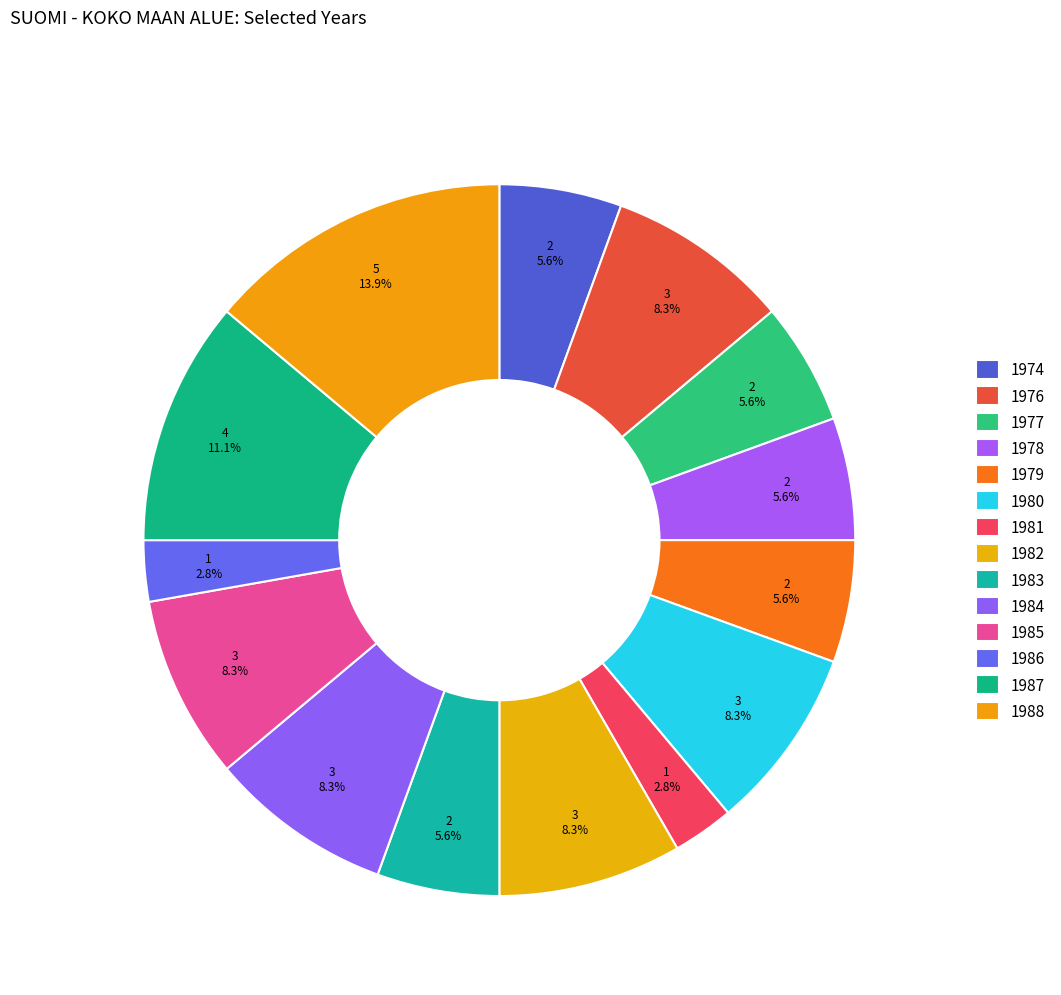

How many segments does this pie chart have?

14